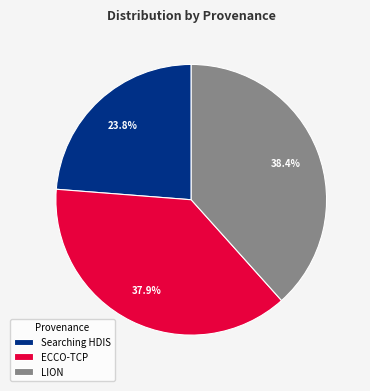

Is ECCO-TCP the majority of the pie?

No